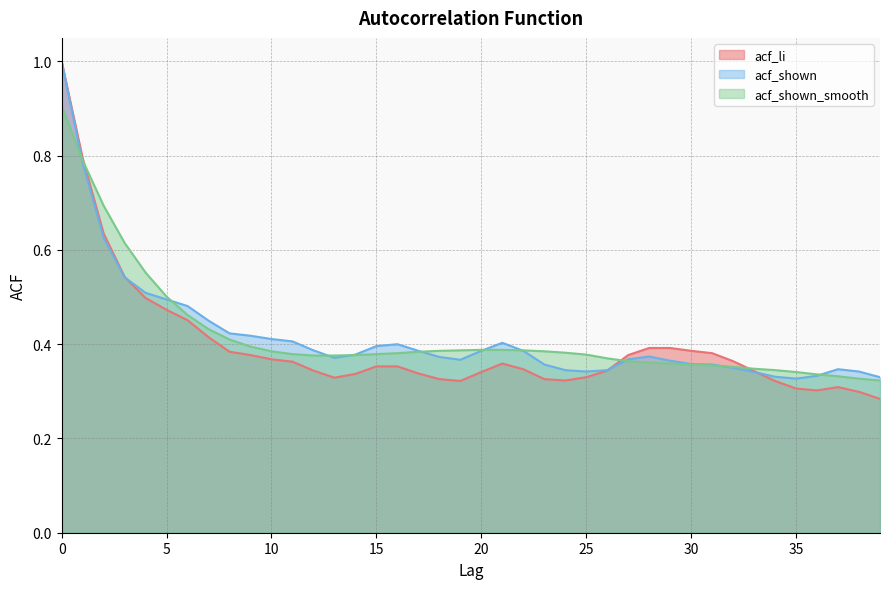

What are all the series names shown in the legend?

acf_li, acf_shown, acf_shown_smooth